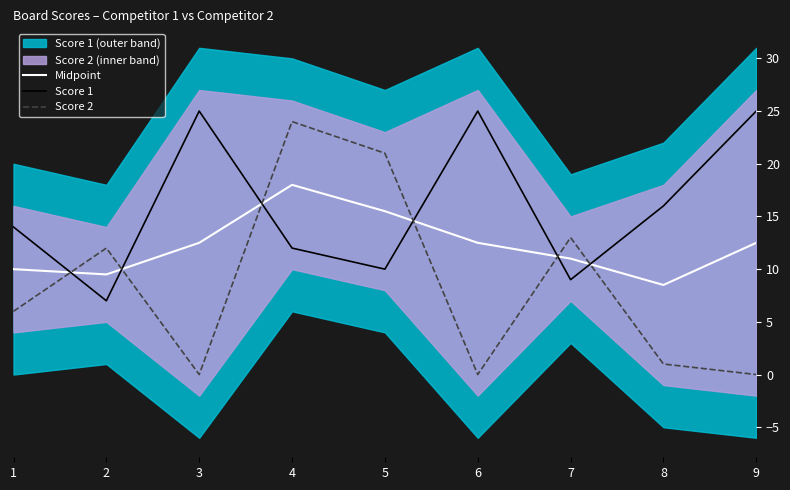

What is the average value of the Score 2 series?

8.6